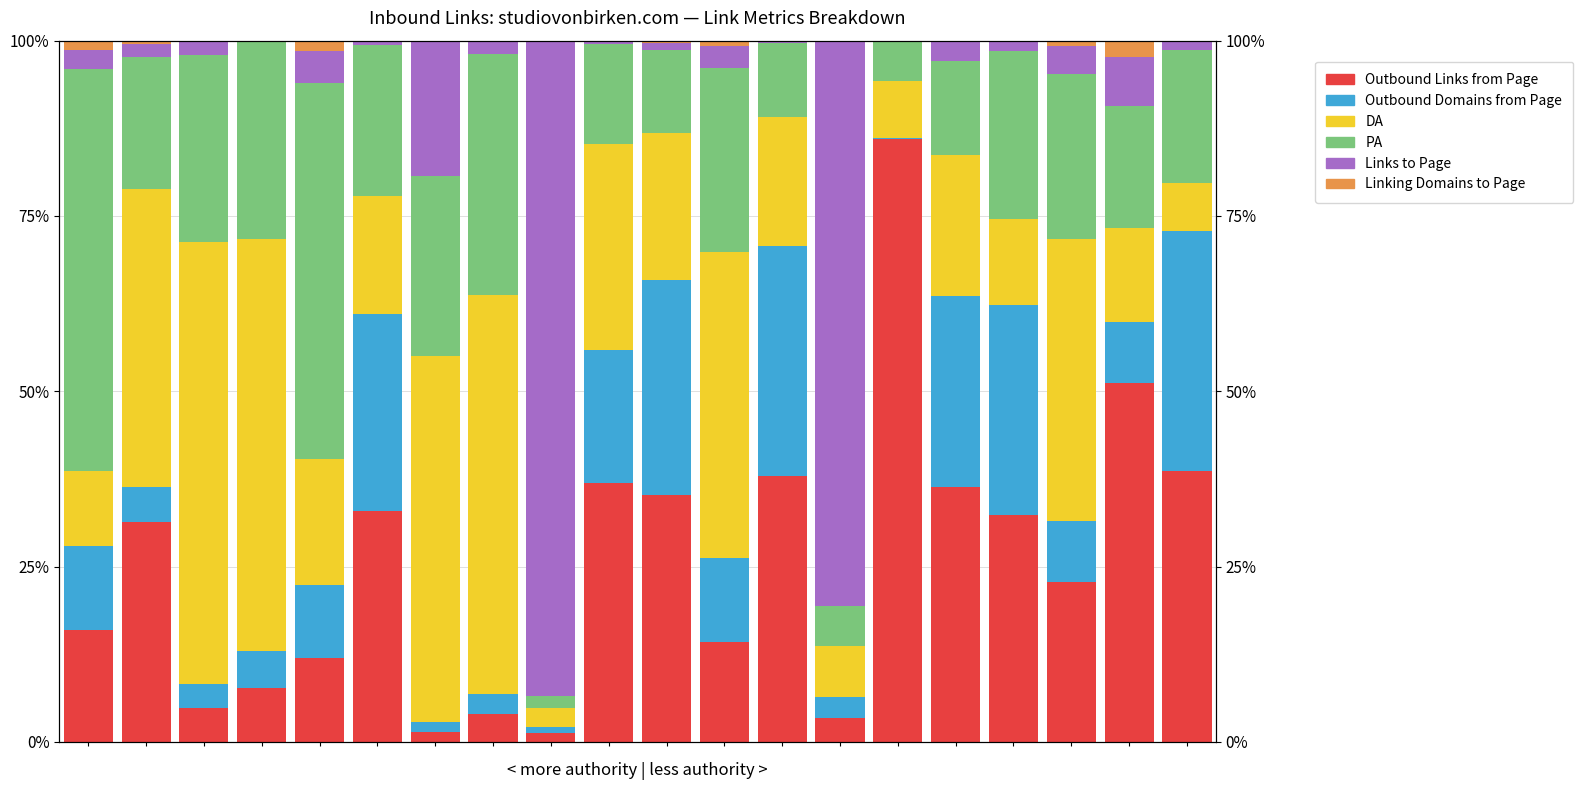

What are all the series names shown in the legend?

Outbound Links from Page, Outbound Domains from Page, DA, PA, Links to Page, Linking Domains to Page